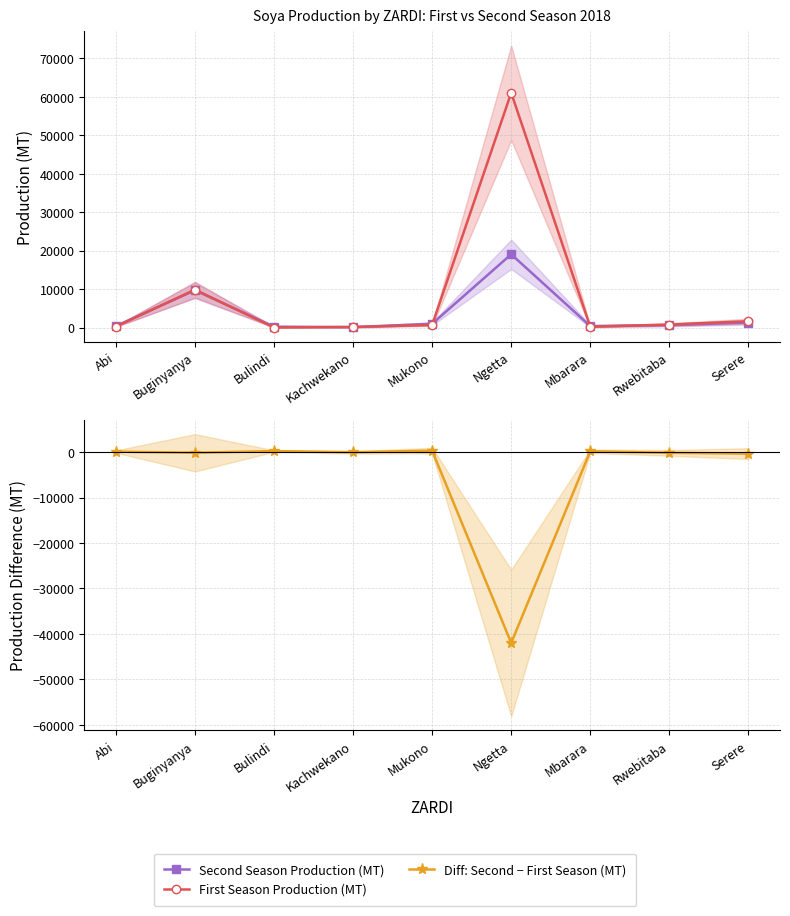

Reading left to right, transcribe all the data shown in this chart.

Second Season Production (MT): 386	9714	239	123	995	19066	393	635	1323
First Season Production (MT): 279	9870	9	168	685	61063	212	803	1660
Diff: Second − First Season (MT): 107	-156	230	-45	310	-41997	181	-168	-337